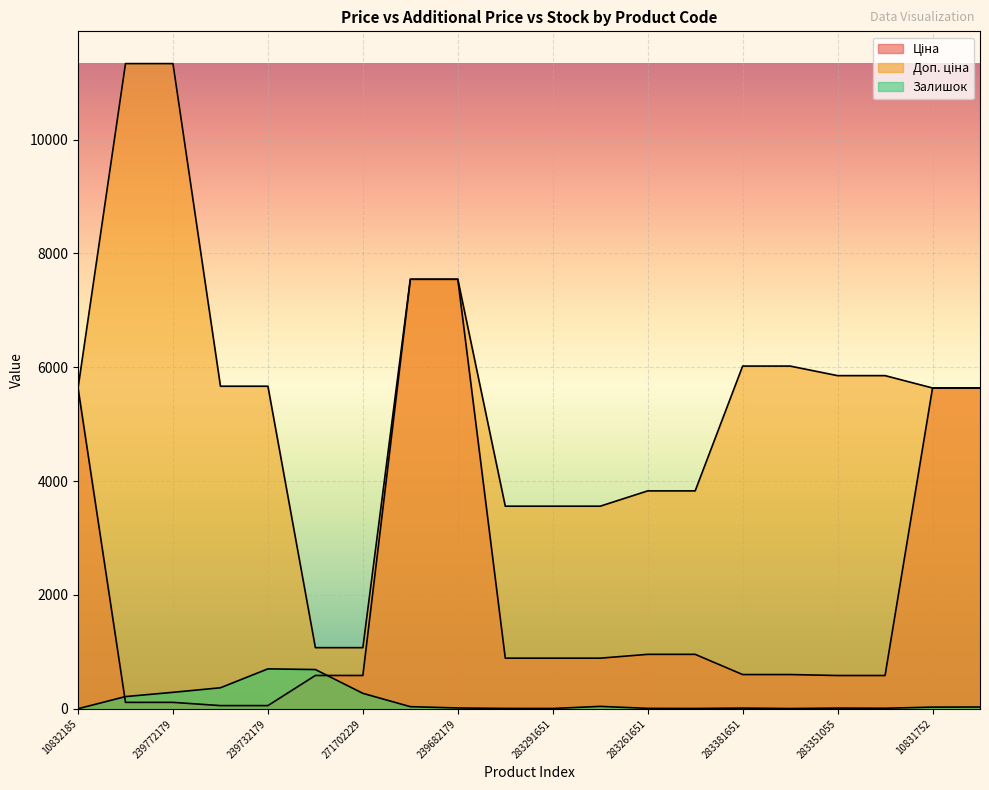

Which series has the widest spread of values?

Доп. ціна